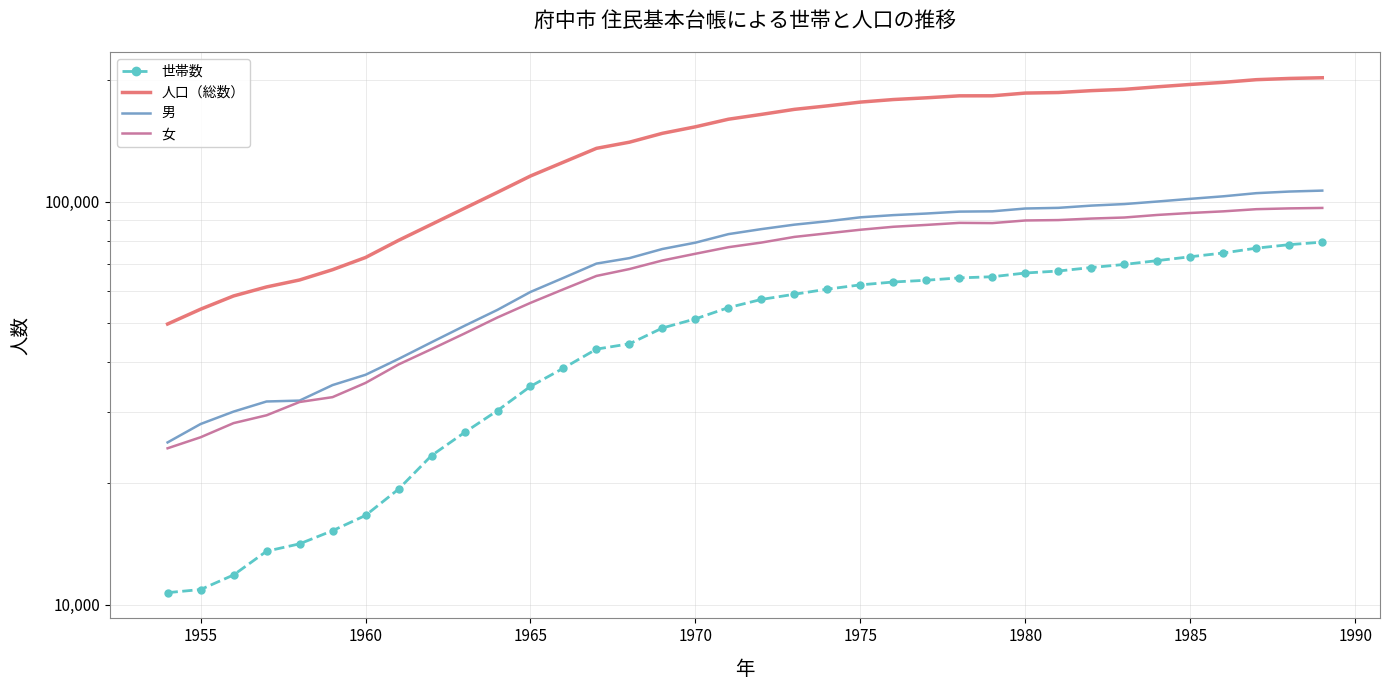

Which series has the largest total across all categories?

人口（総数）